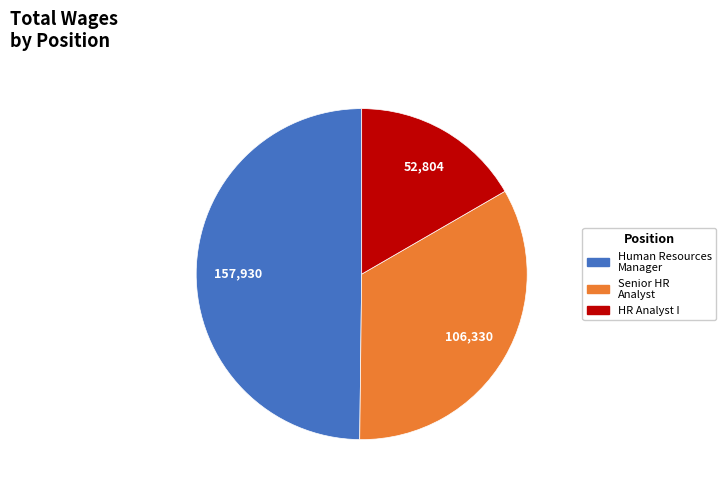

Does any single category account for the majority?

No